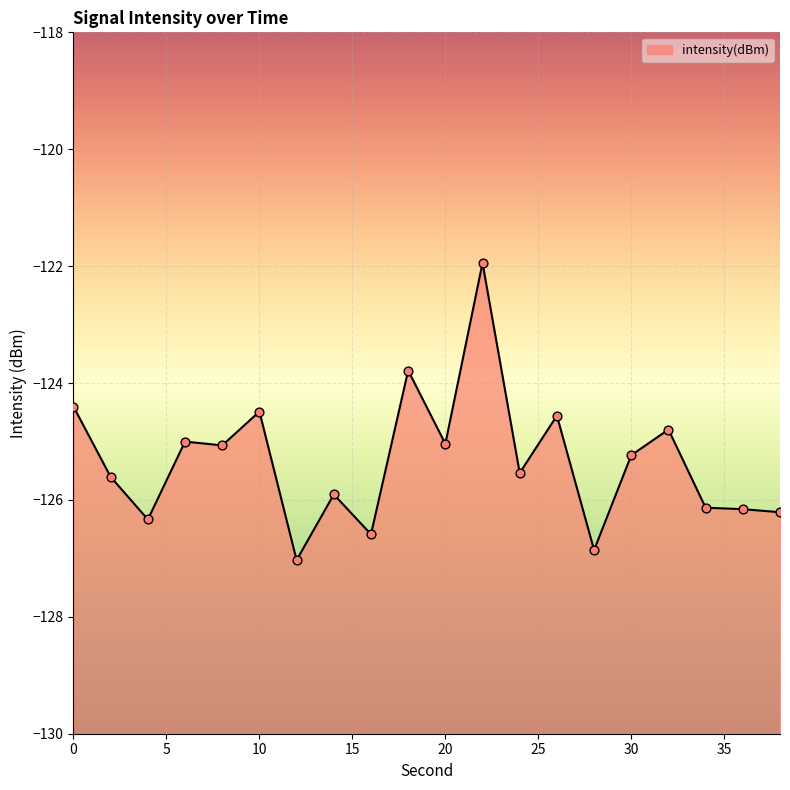

Between 22 and 28, which is larger?

22